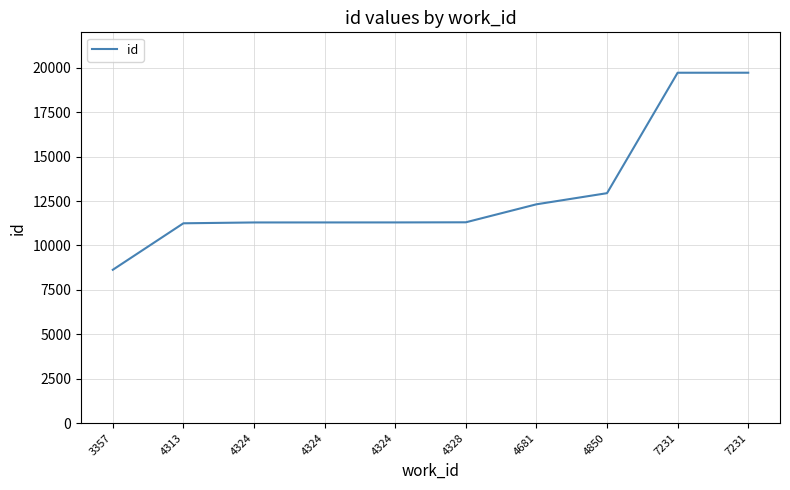

At which category does the chart reach its minimum across all series?

3357